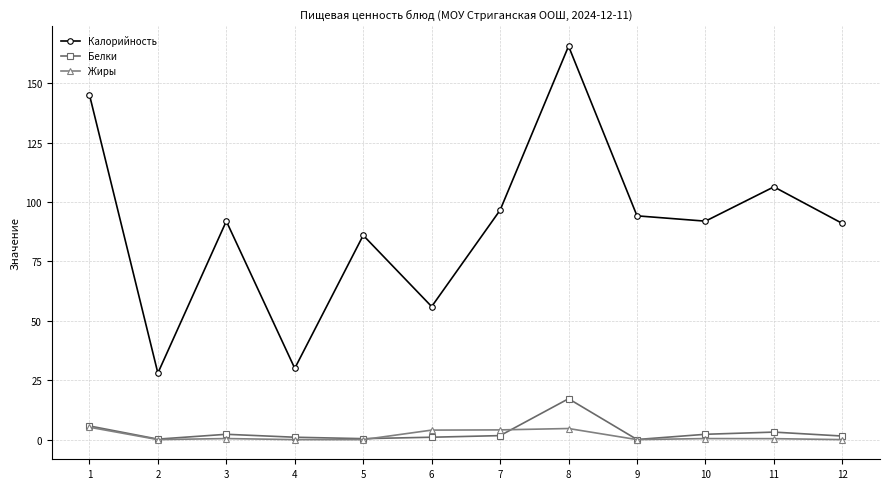

What is the difference between the maximum and minimum values in the Калорийность series?

137.6